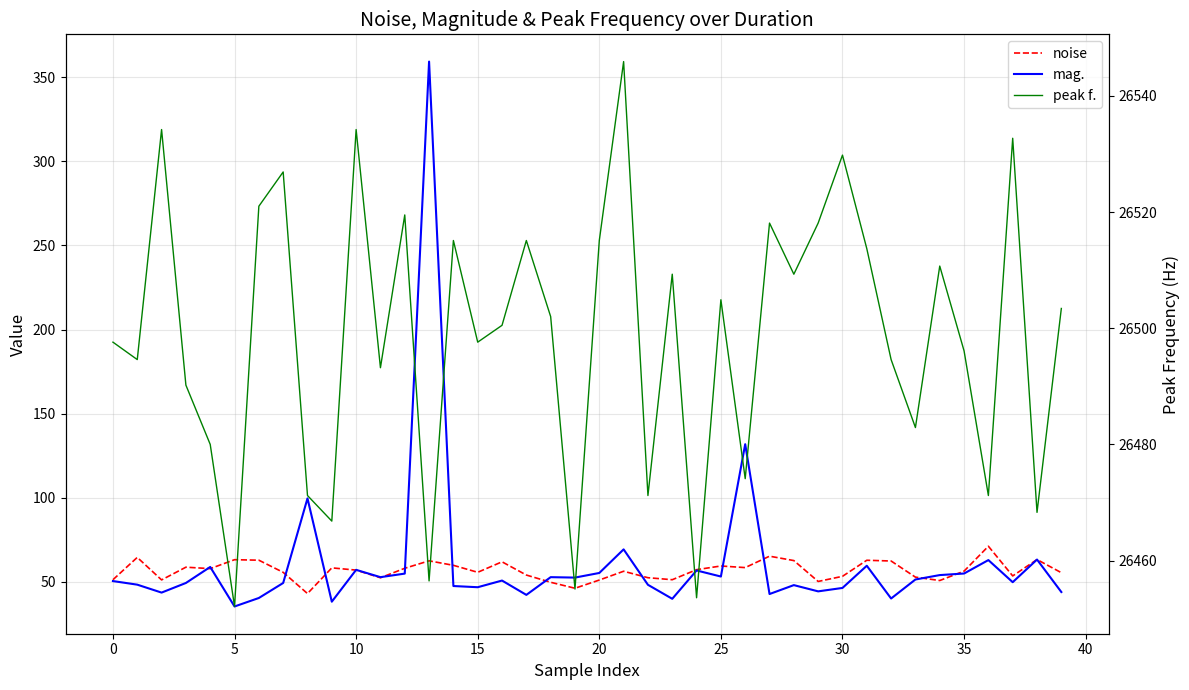

What is the approximate value of peak f. at 25?

26504.9